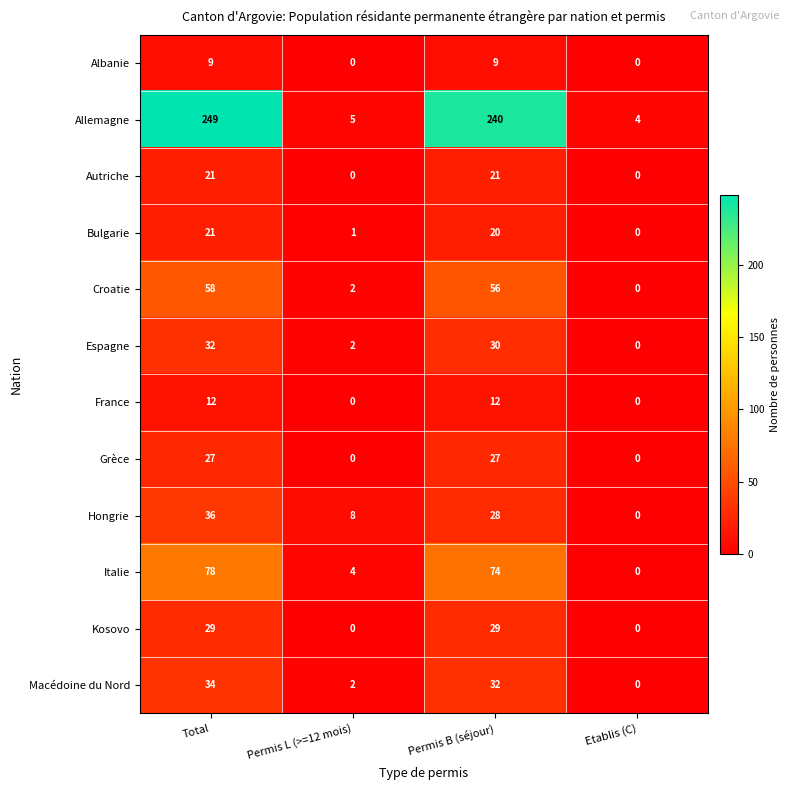

True or false: Grèce has a value of 0 at Permis L (>=12 mois).

True